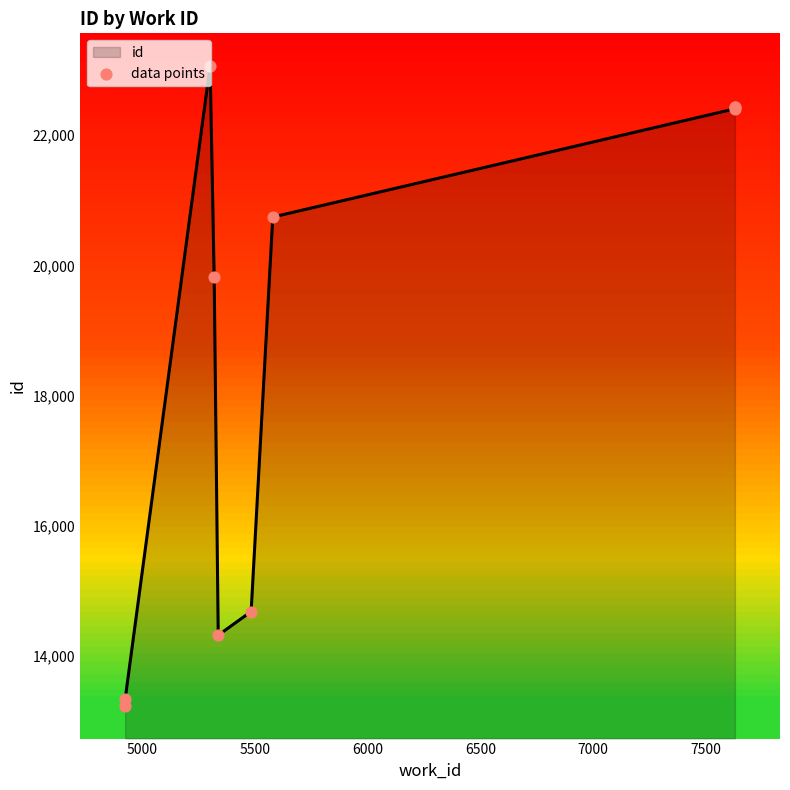

What is the change in value from 6500 to 7000?

+364